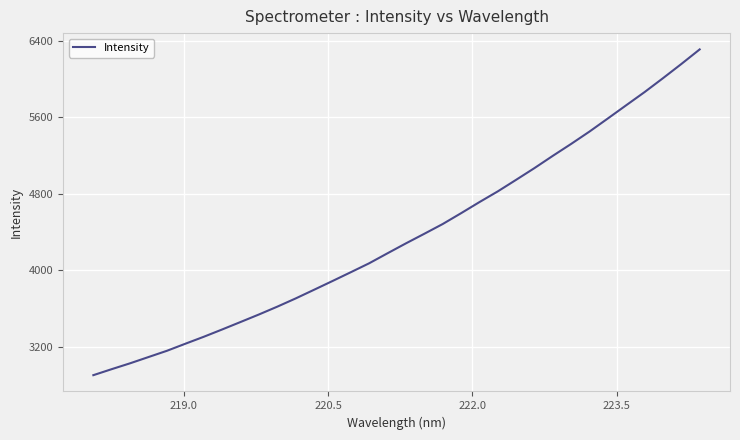

What is the greatest value displayed?

6308.4